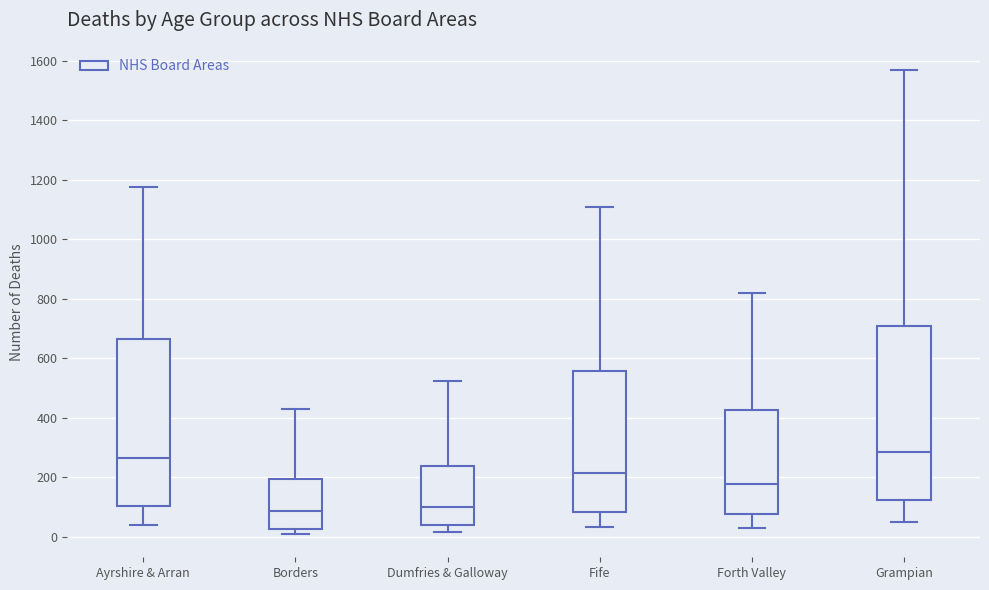

Reading left to right, read every box against the y-axis: the position of its median line, the range the box covers, and the ends of its whiskers. The values are not printed on the chart, so give them approximately, as read against the axis.

Ayrshire & Arran: median 260, box 100 to 660, whiskers 40 to 1180
Borders: median 80, box 20 to 200, whiskers 0 to 420
Dumfries & Galloway: median 100, box 40 to 240, whiskers 20 to 520
Fife: median 220, box 80 to 560, whiskers 40 to 1120
Forth Valley: median 180, box 80 to 420, whiskers 20 to 820
Grampian: median 280, box 120 to 700, whiskers 40 to 1560